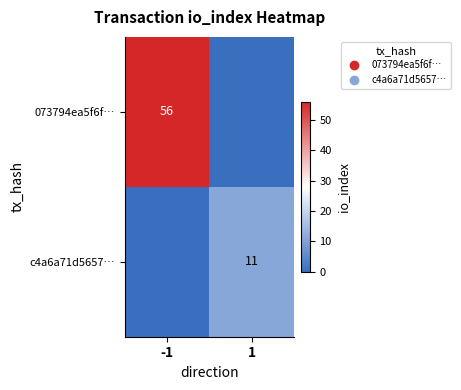

At which label does c4a6a71d5657… reach its minimum?

-1